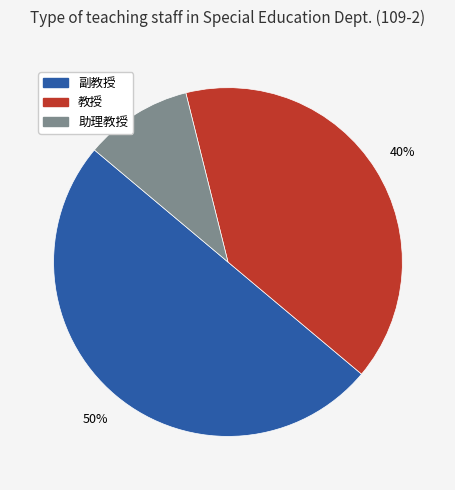

Between 助理教授 and 教授, which is larger?

教授